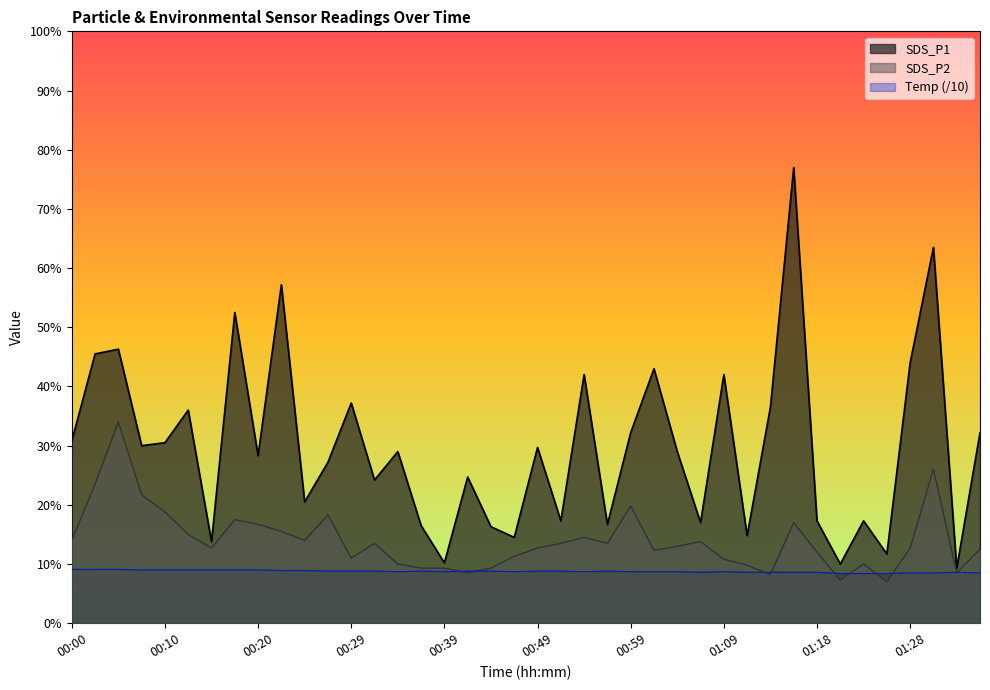

Does the chart display data point markers on the line(s)?

No